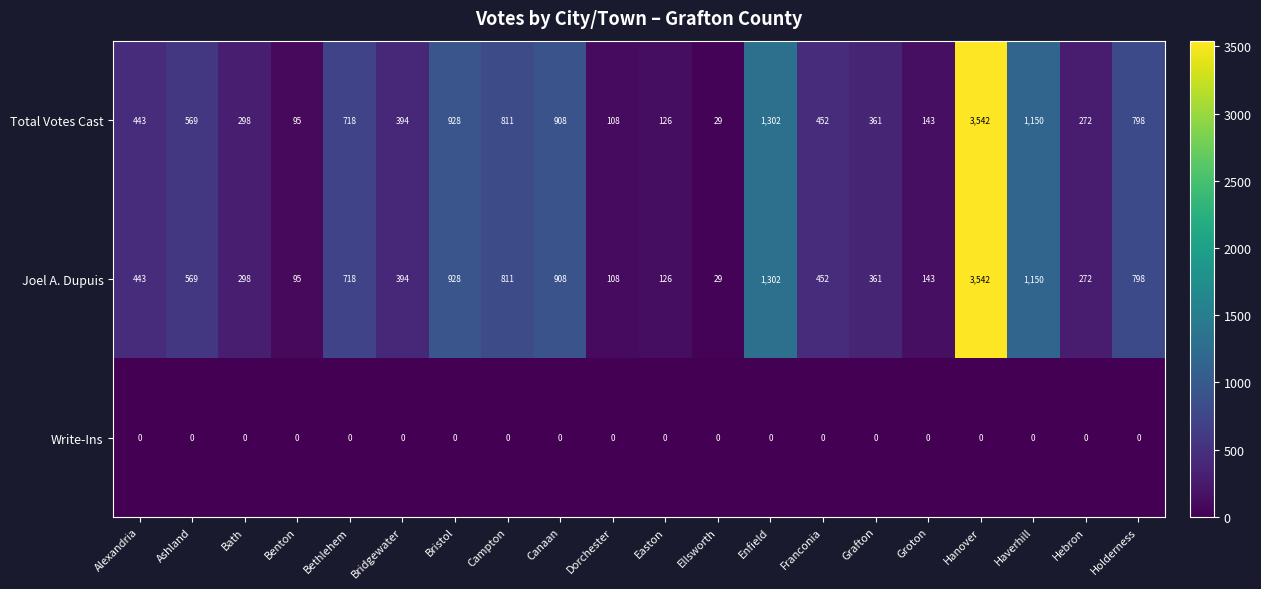

What is the maximum value for Joel A. Dupuis?

3542